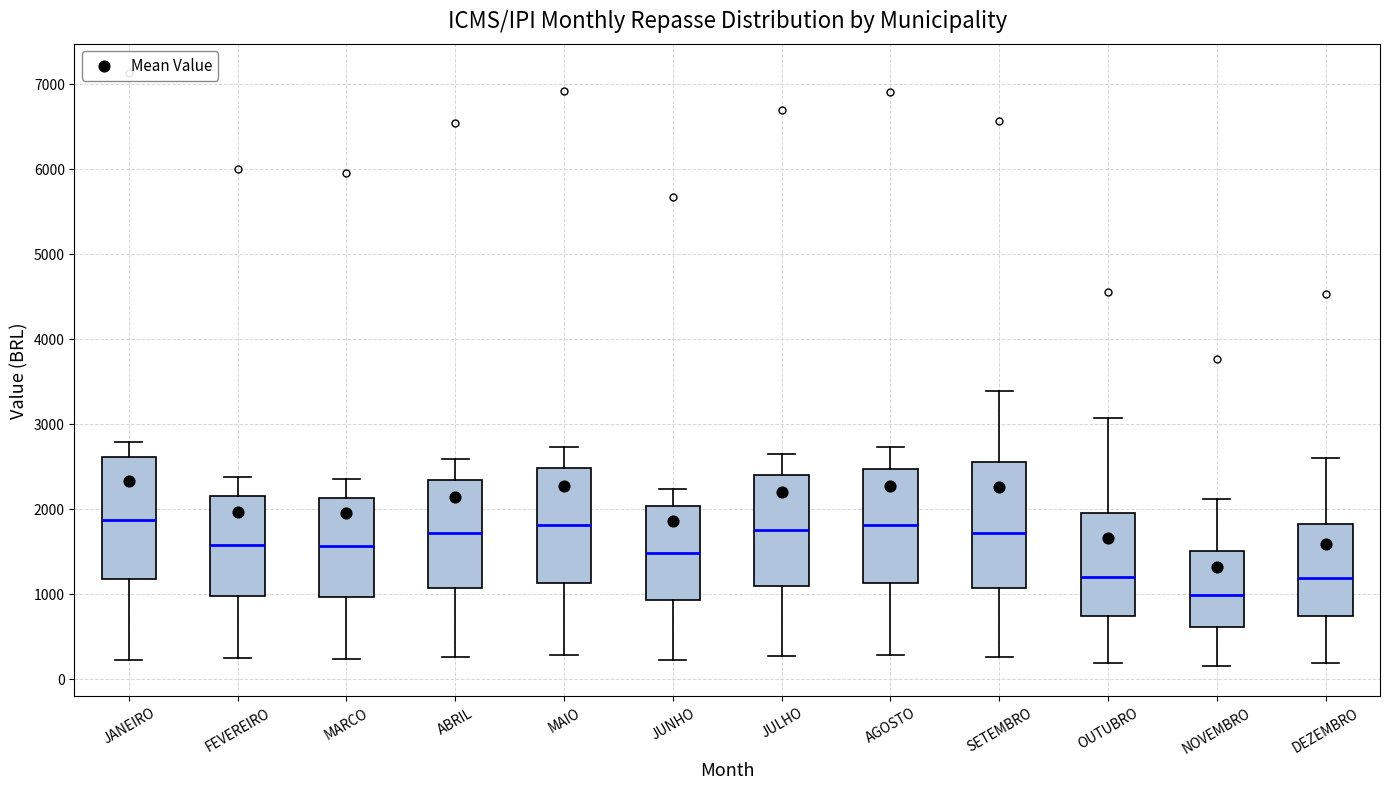

Reading left to right, transcribe this box plot: for each box, give where its median line is, the range the box spans, and where its two whiskers end, as read against the y-axis. The values are not printed on the chart, so give them approximately, as read against the axis.

JANEIRO: median 1900, box 1200 to 2600, whiskers 200 to 2800
FEVEREIRO: median 1600, box 1000 to 2100, whiskers 200 to 2400
MARCO: median 1600, box 1000 to 2100, whiskers 200 to 2300
ABRIL: median 1700, box 1100 to 2300, whiskers 300 to 2600
MAIO: median 1800, box 1100 to 2500, whiskers 300 to 2700
JUNHO: median 1500, box 900 to 2000, whiskers 200 to 2200
JULHO: median 1800, box 1100 to 2400, whiskers 300 to 2600
AGOSTO: median 1800, box 1100 to 2500, whiskers 300 to 2700
SETEMBRO: median 1700, box 1100 to 2500, whiskers 300 to 3400
OUTUBRO: median 1200, box 700 to 1900, whiskers 200 to 3100
NOVEMBRO: median 1000, box 600 to 1500, whiskers 200 to 2100
DEZEMBRO: median 1200, box 700 to 1800, whiskers 200 to 2600